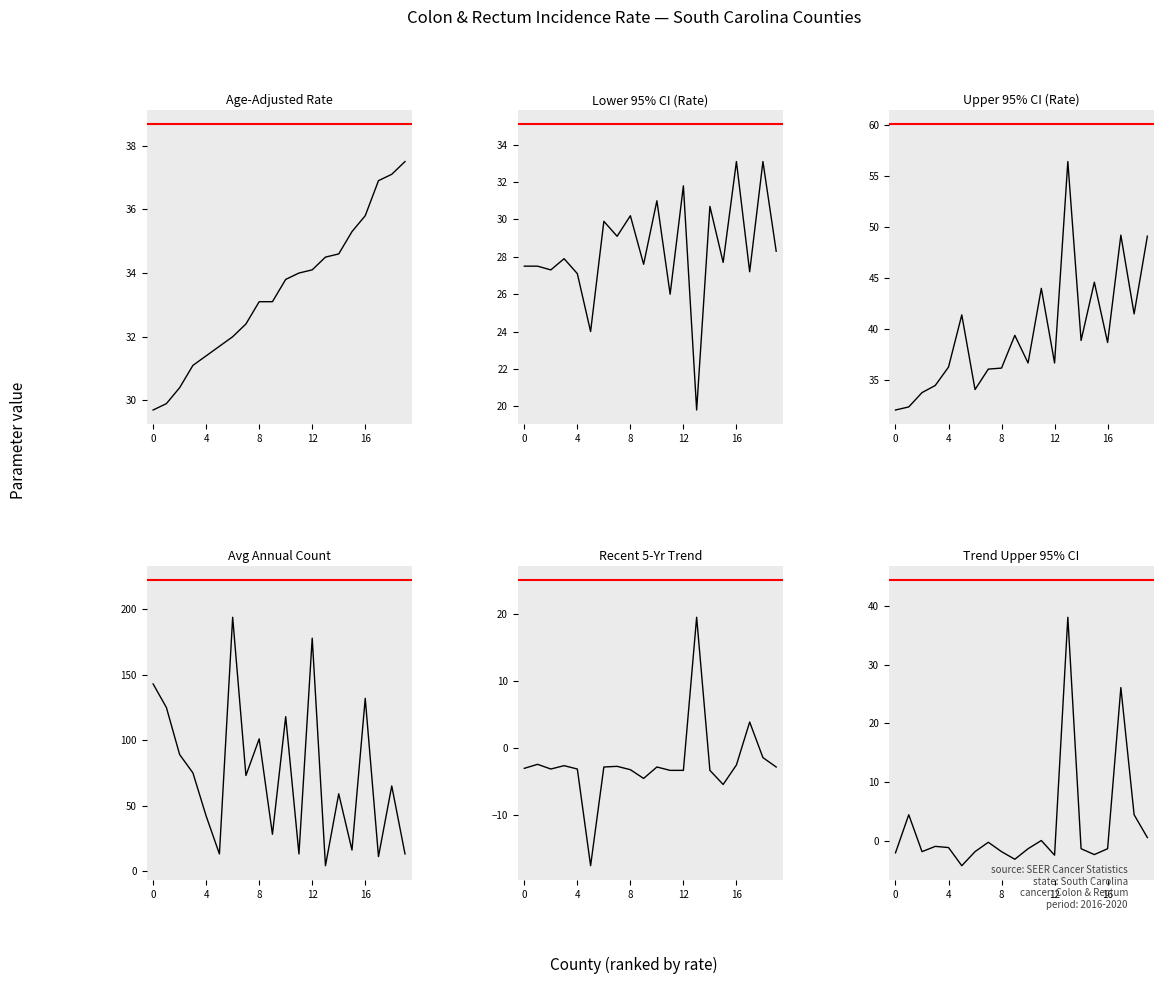

Which series has the largest total across all categories?

Avg Annual Count